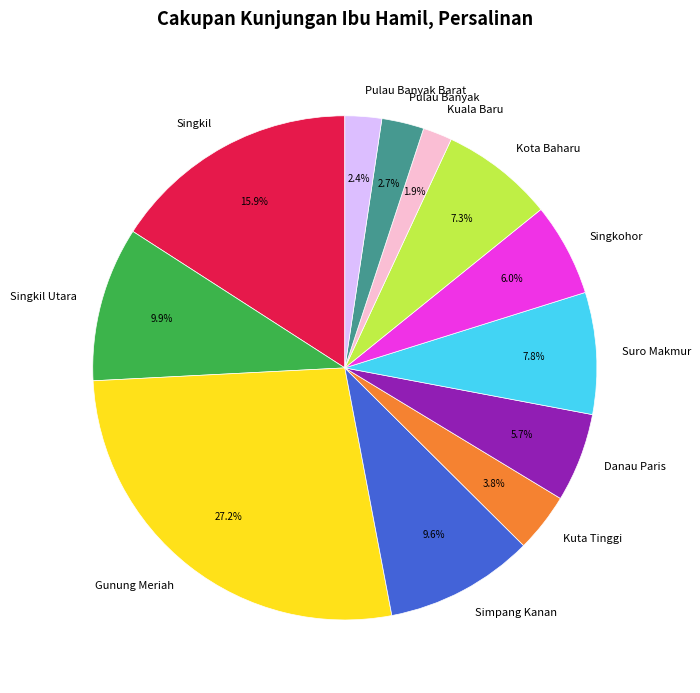

What is the largest slice in the pie chart?

Gunung Meriah